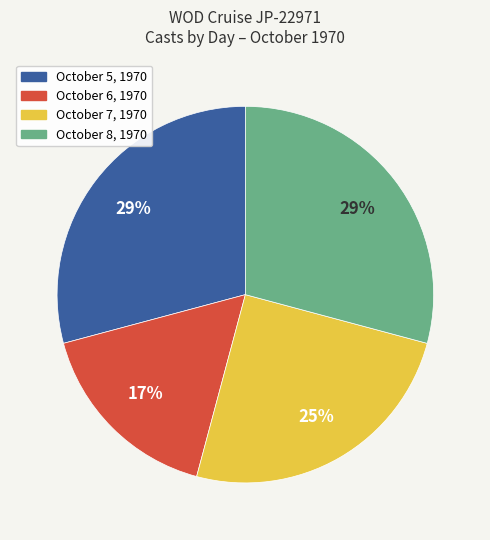

How many slices are in this pie chart?

4